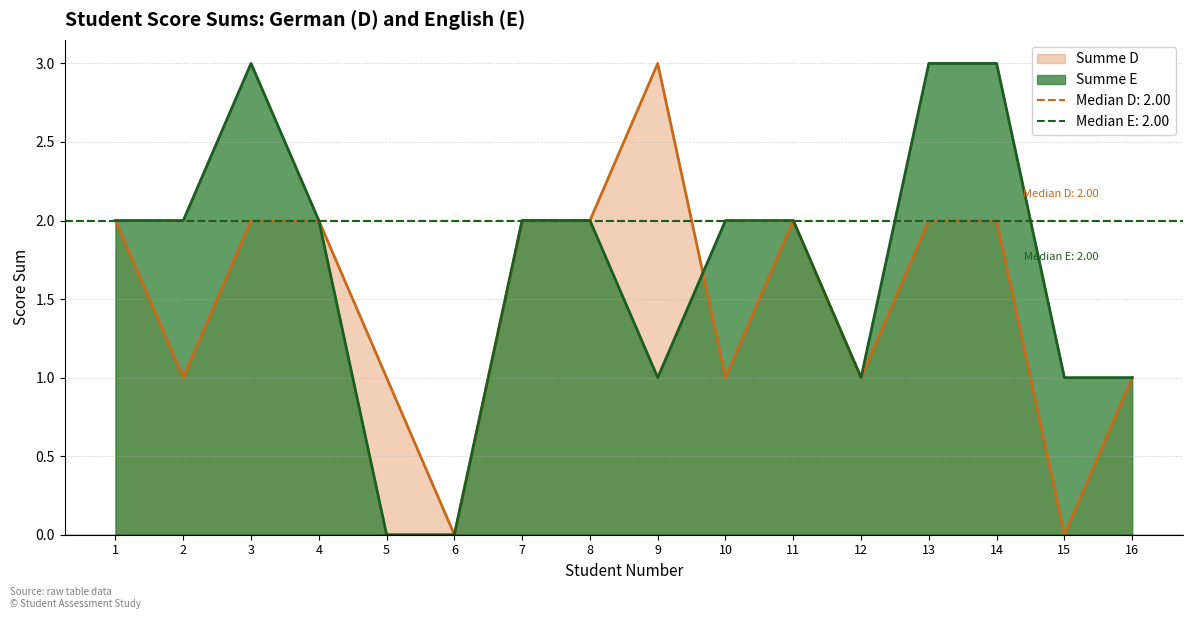

How many data points in Summe D are less than 2?

7